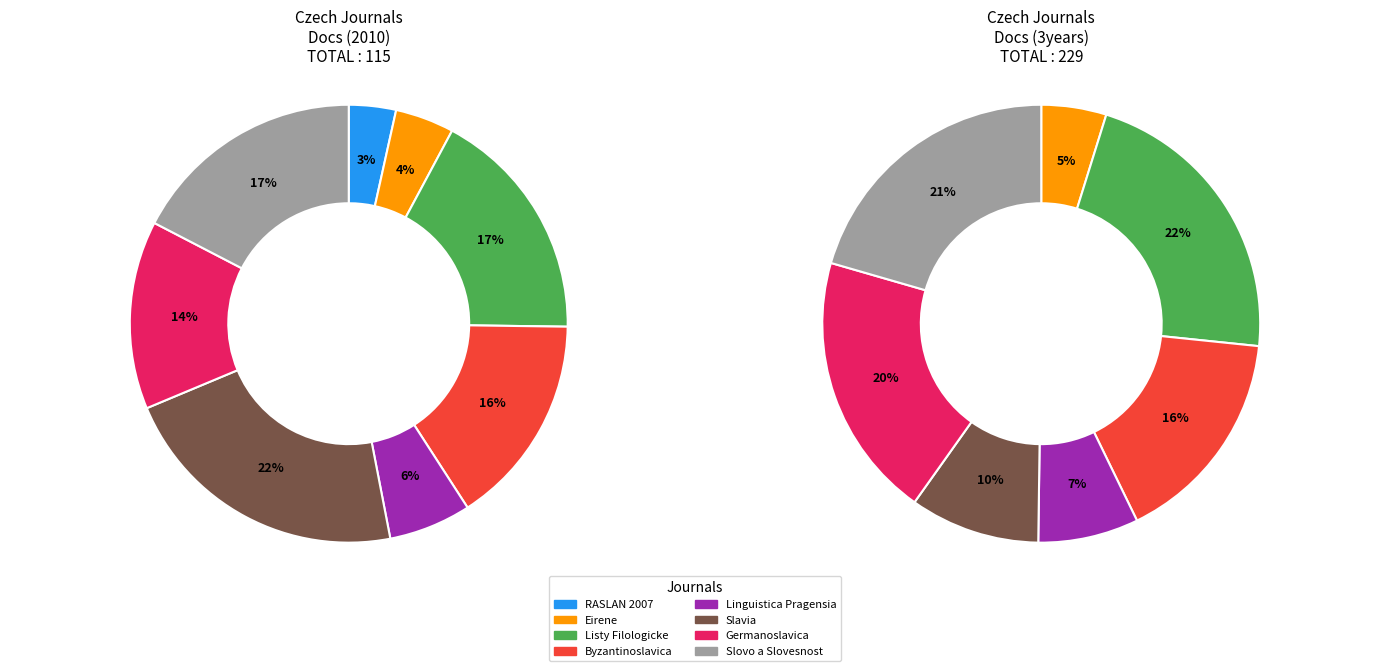

Does any single category account for the majority?

No